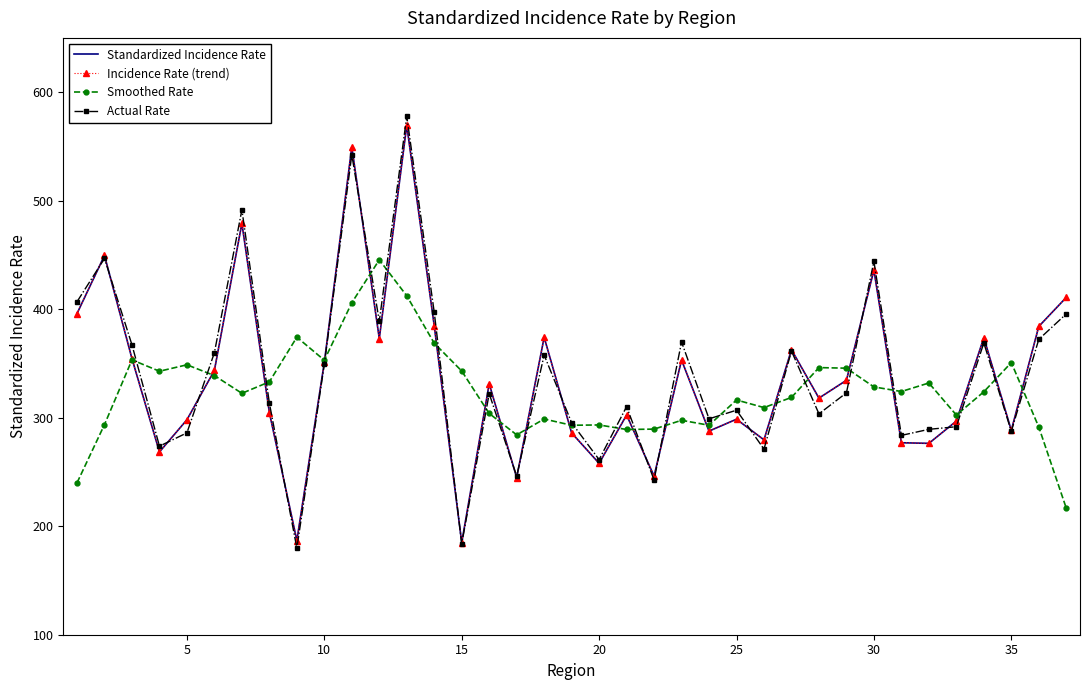

How many times do Actual Rate and Standardized Incidence Rate cross each other?

15